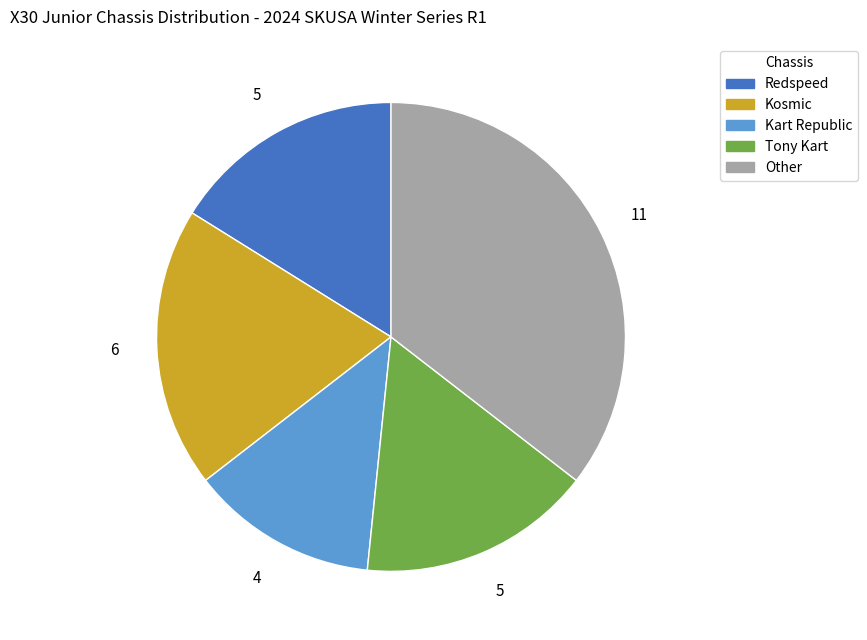

Which category has the biggest portion of the pie?

Other